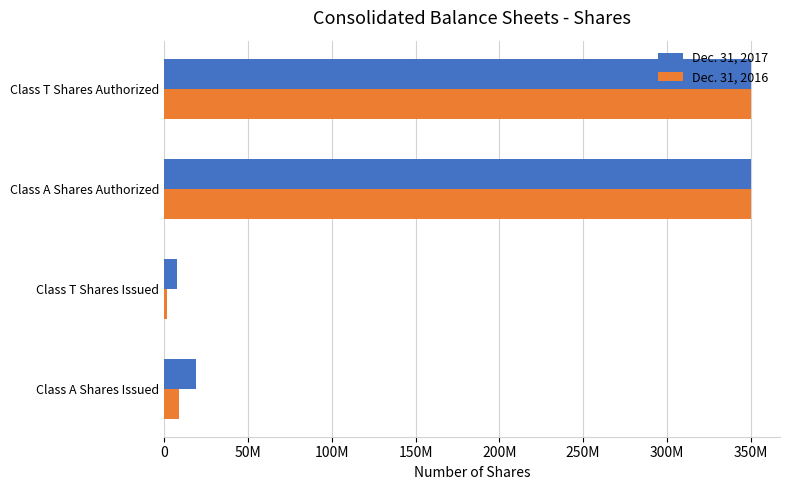

What position from the left is Class T Shares Issued?

2